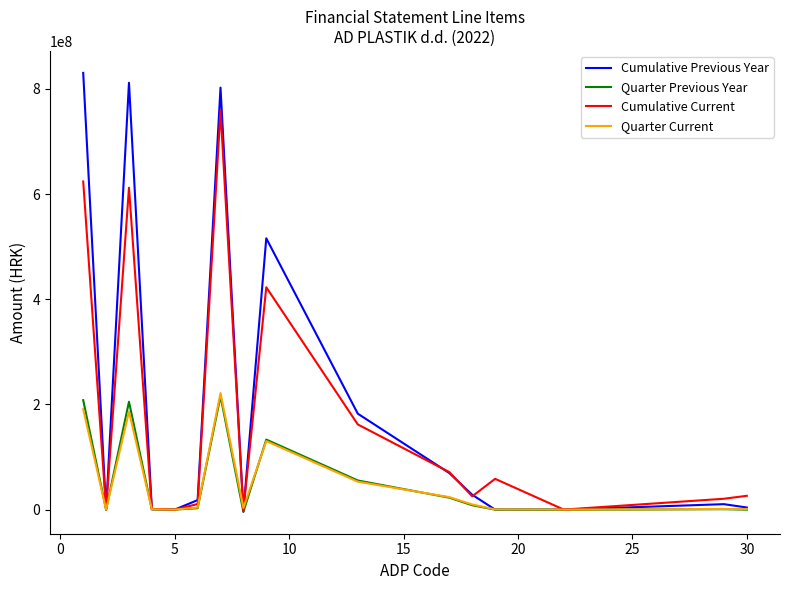

Which series has the widest spread of values?

Cumulative Previous Year